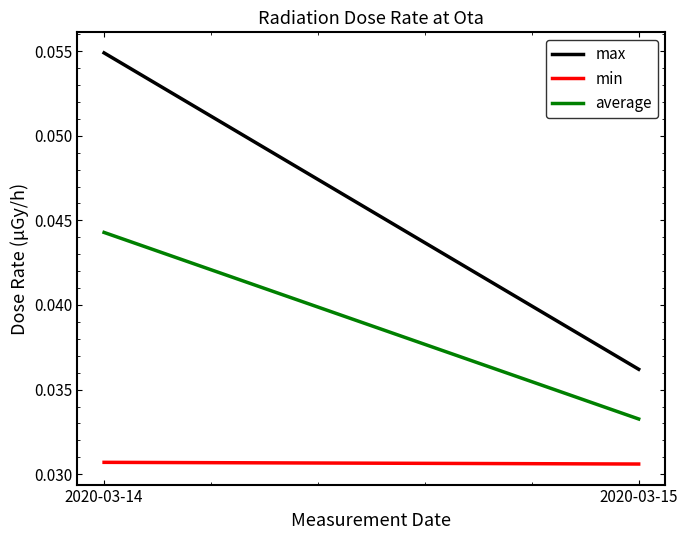

Which label corresponds to the smallest value in the chart?

2020-03-15